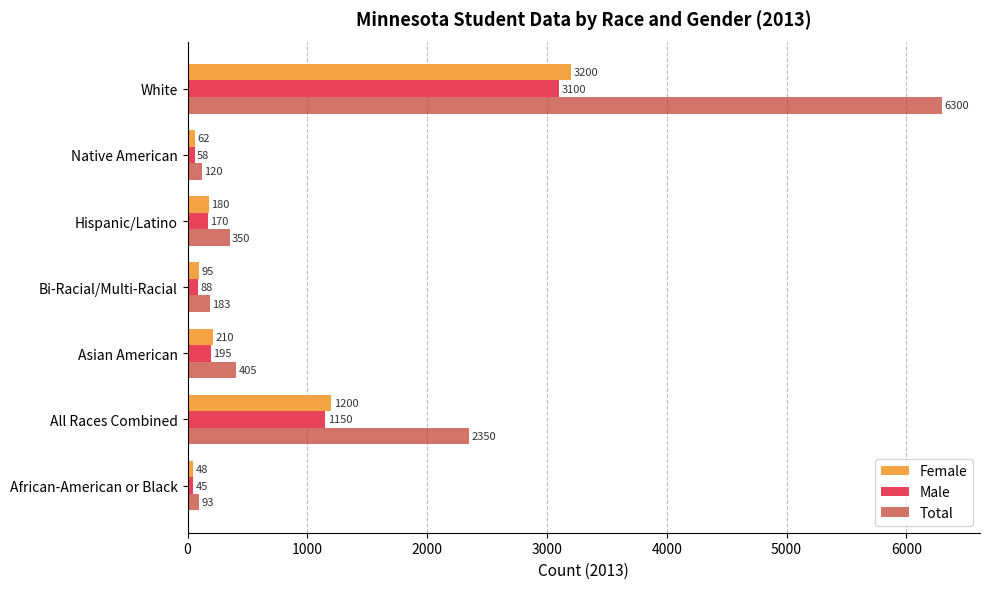

Which series has the largest total across all categories?

Total